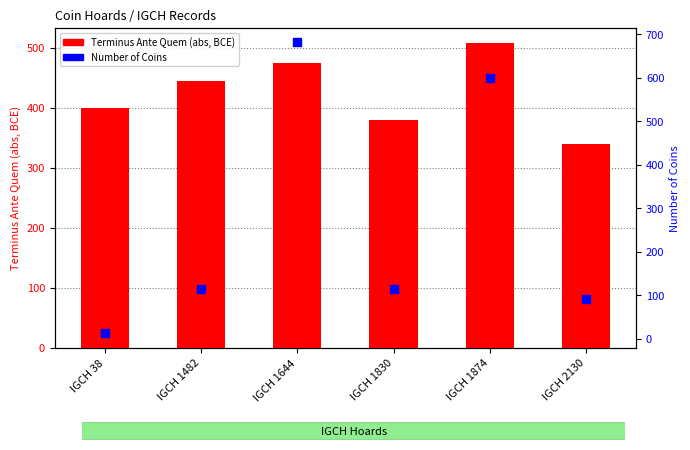

What are all the series names shown in the legend?

Terminus Ante Quem (abs, BCE), Number of Coins